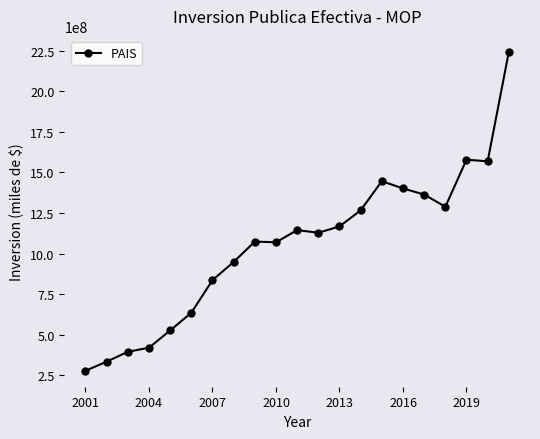

What is the smallest value displayed?

278562697